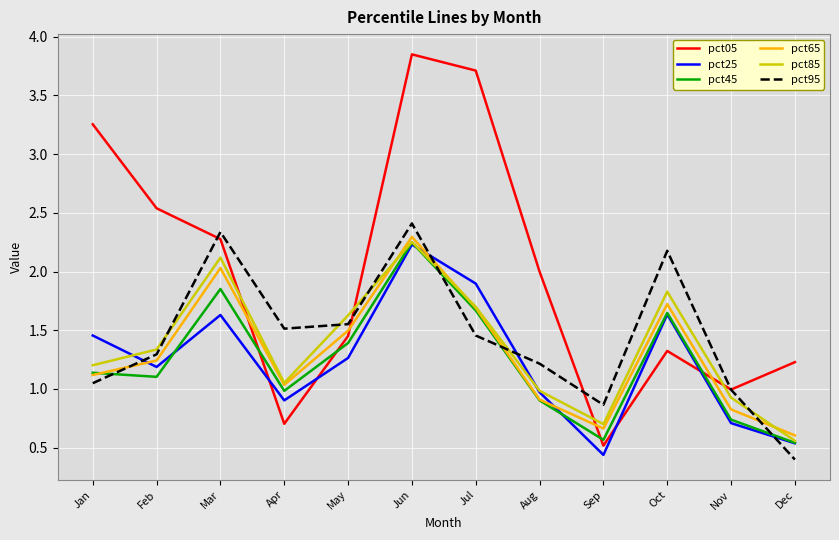

What is the difference between the pct65 values at Dec and Apr?

0.4